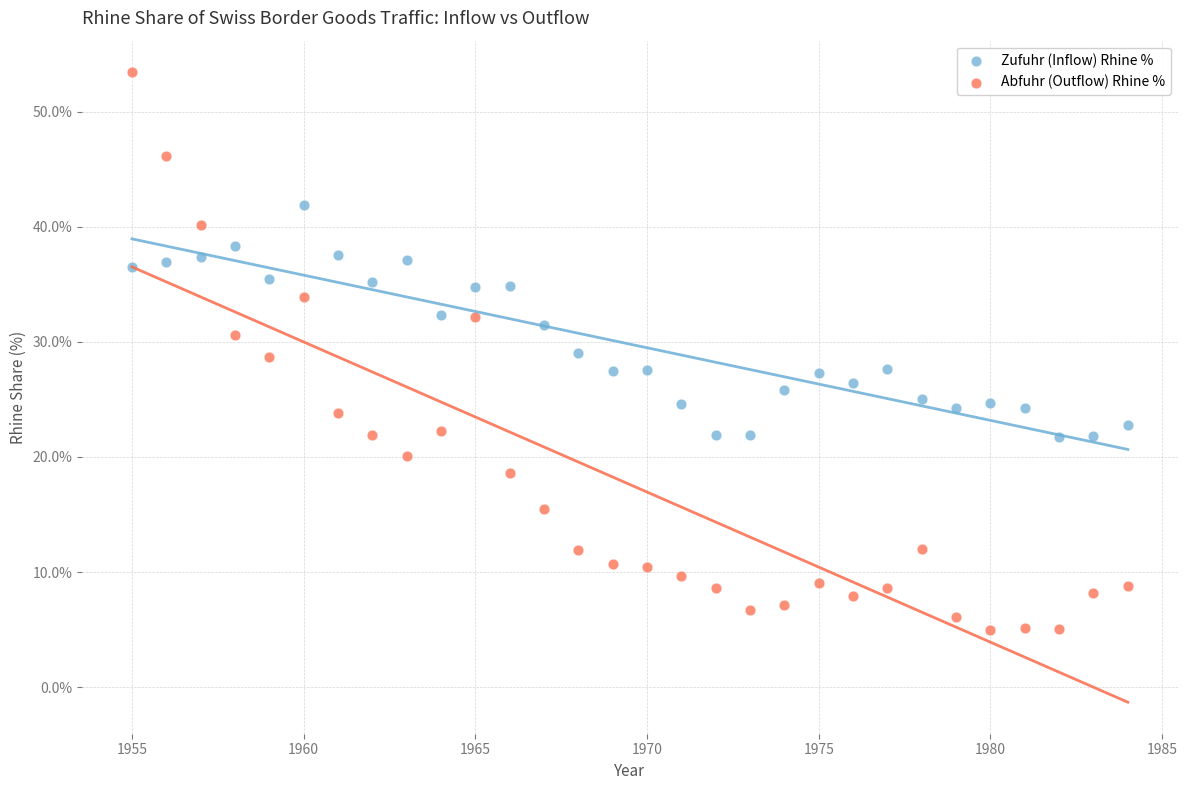

Across all data points, what is the range of X values (max minus min)?

29.0